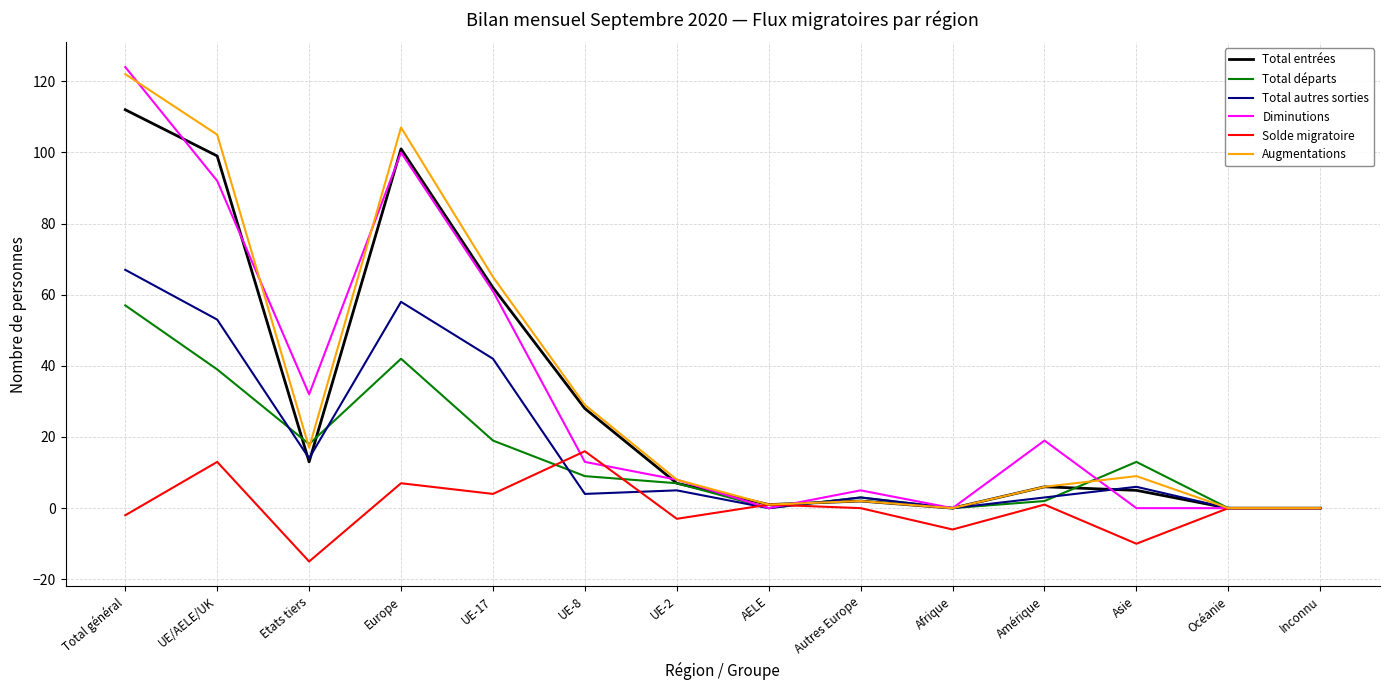

The value of Diminutions at Autres Europe is 5. True or false?

True